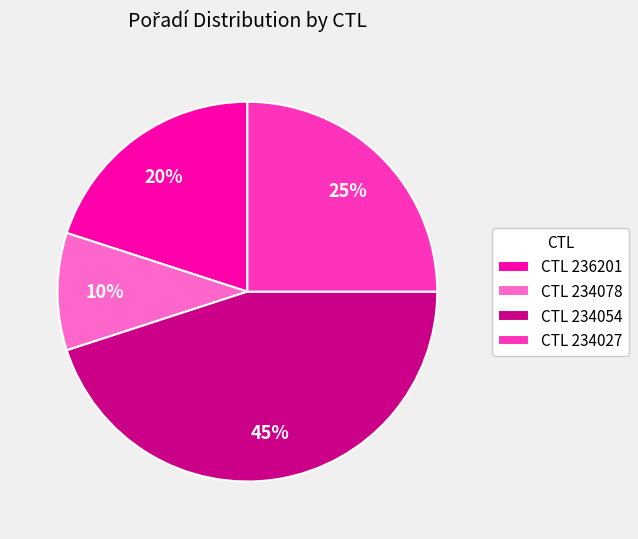

What percentage is the CTL 234054 slice, to the nearest percent?

45%